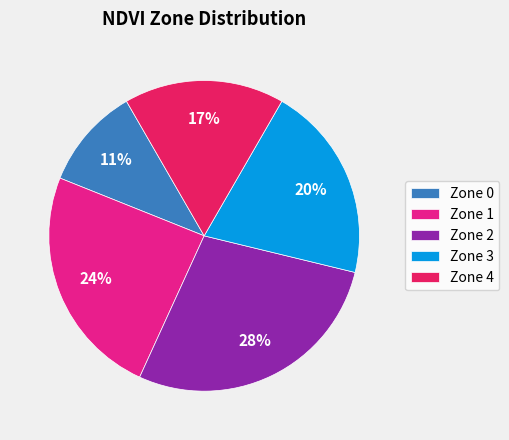

Between Zone 2 and Zone 1, which is larger?

Zone 2